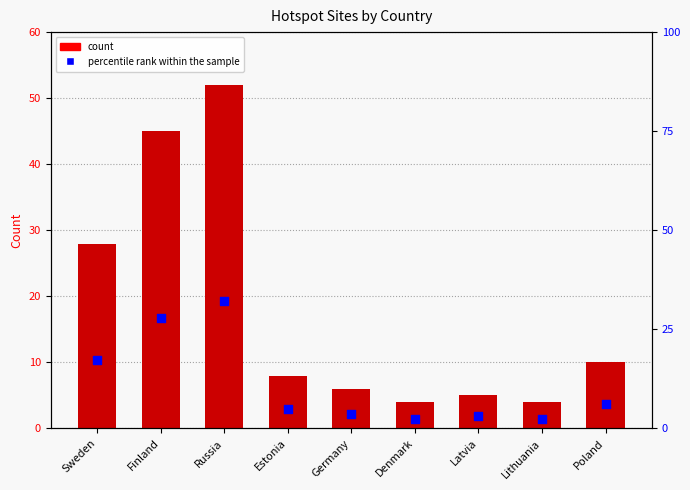

At how many categories does at least one series exceed 3?

9